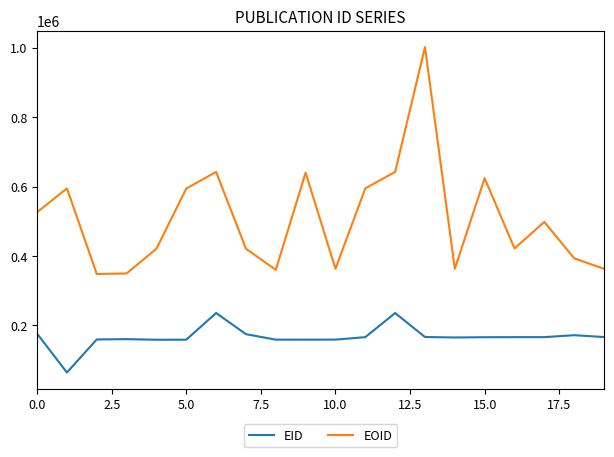

True or false: EID and EOID cross at least once.

False